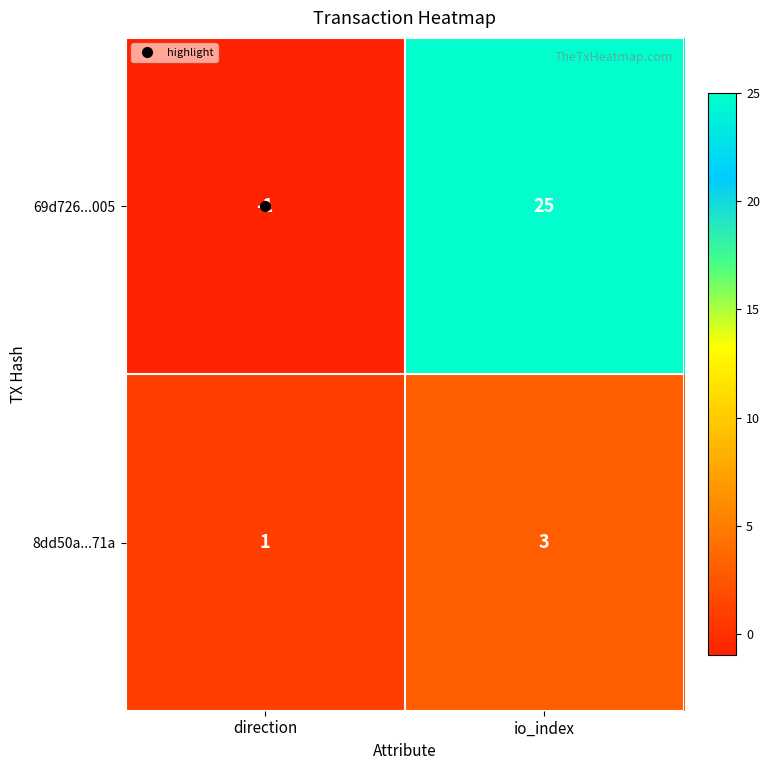

At which category does the chart reach its peak across all series?

io_index